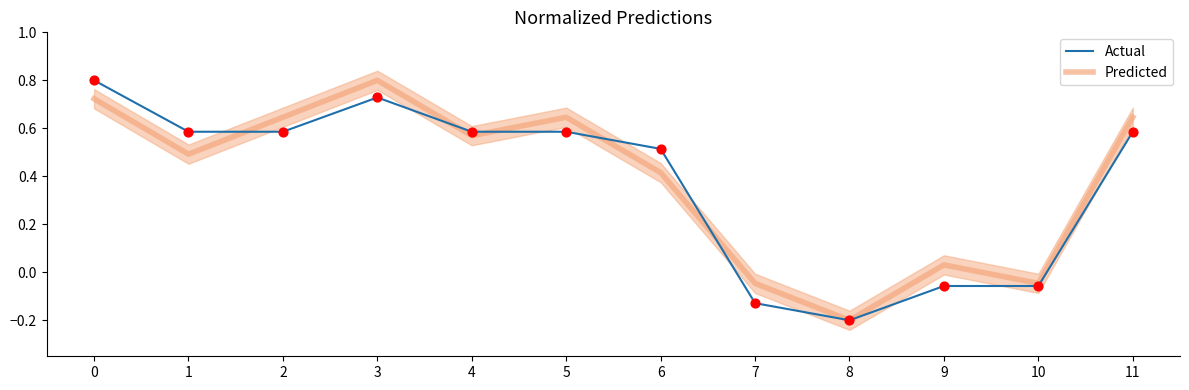

What are all the series names shown in the legend?

Predicted, Actual